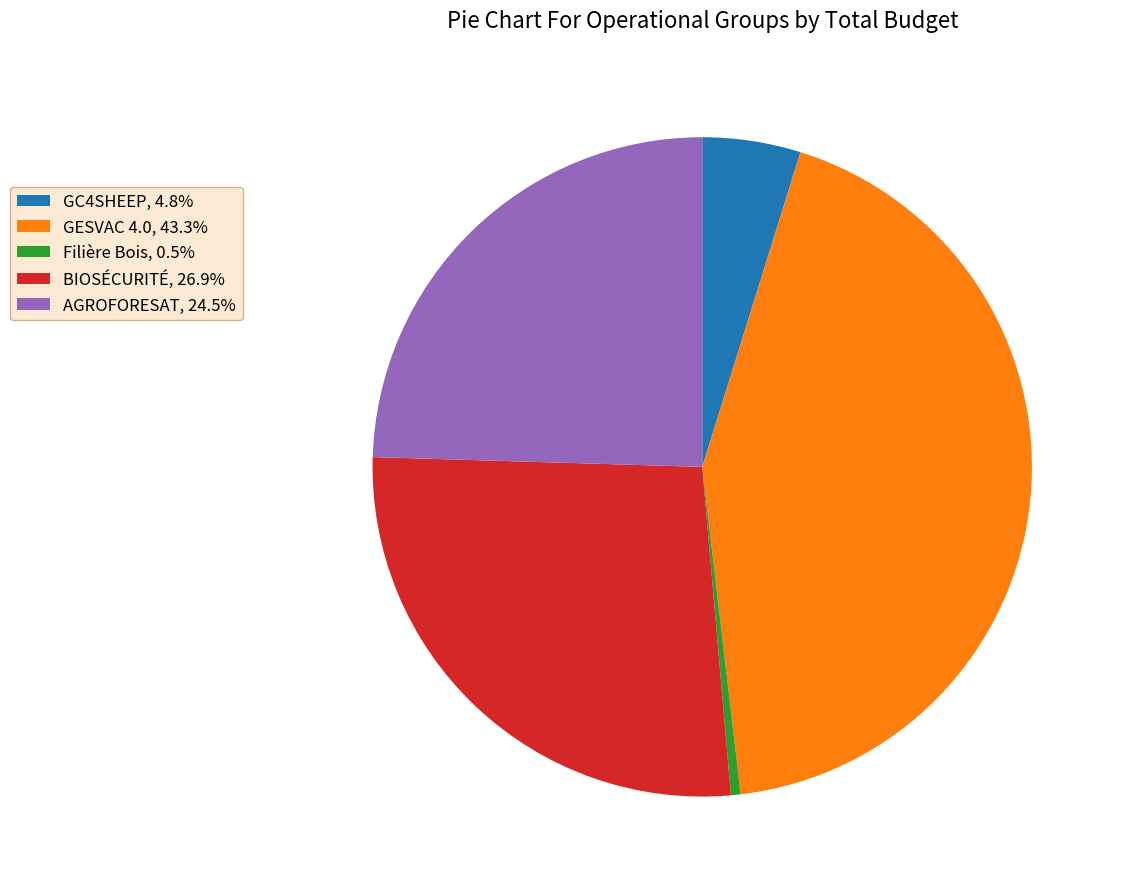

Is the sum of BIOSÉCURITÉ, 26.9% and Filière Bois, 0.5% greater than half?

No